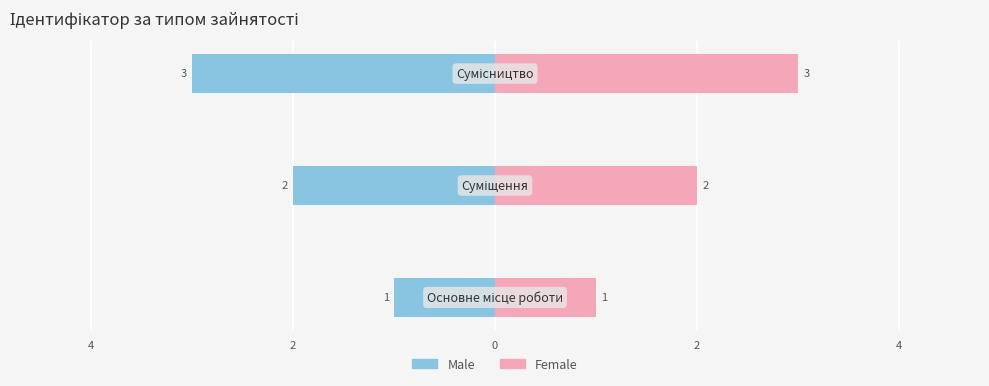

How many data points in Male are less than -2?

1